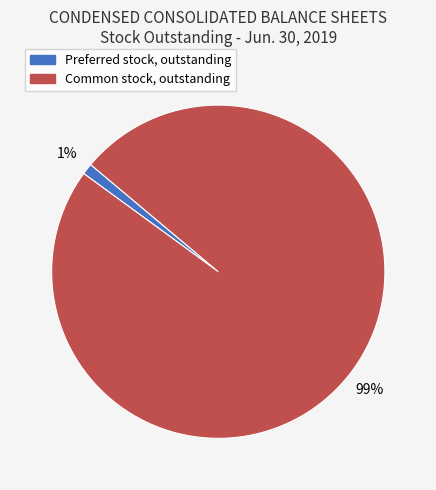

To the nearest percent, what portion does Common stock, outstanding represent?

99%